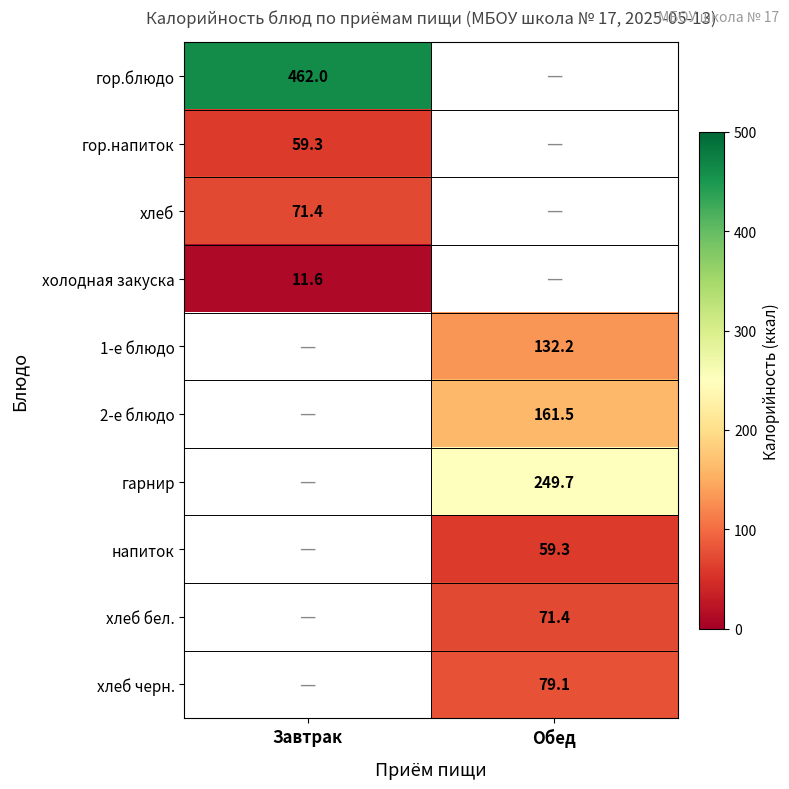

True or false: напиток has a value of 59.3 at Обед.

True